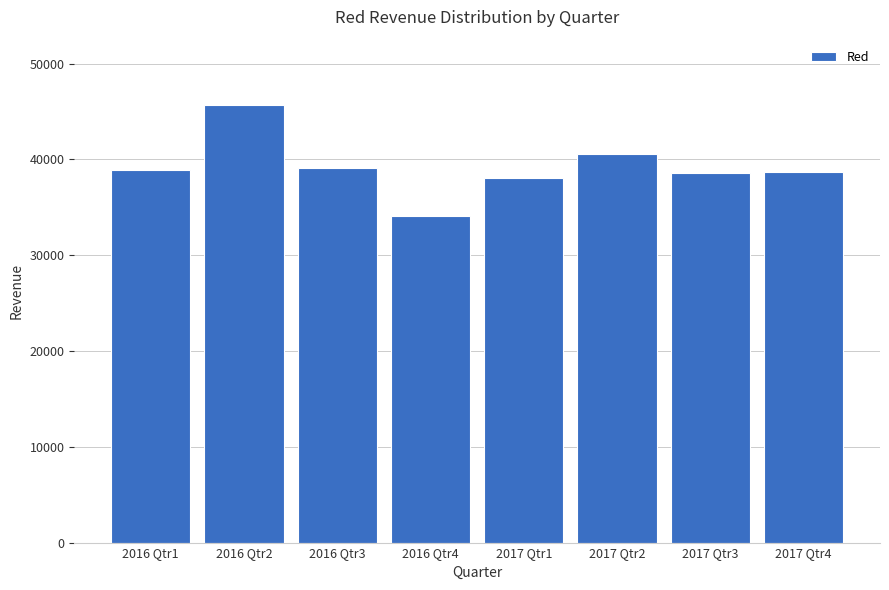

What value does the data have at 2017 Qtr1?

38049.4